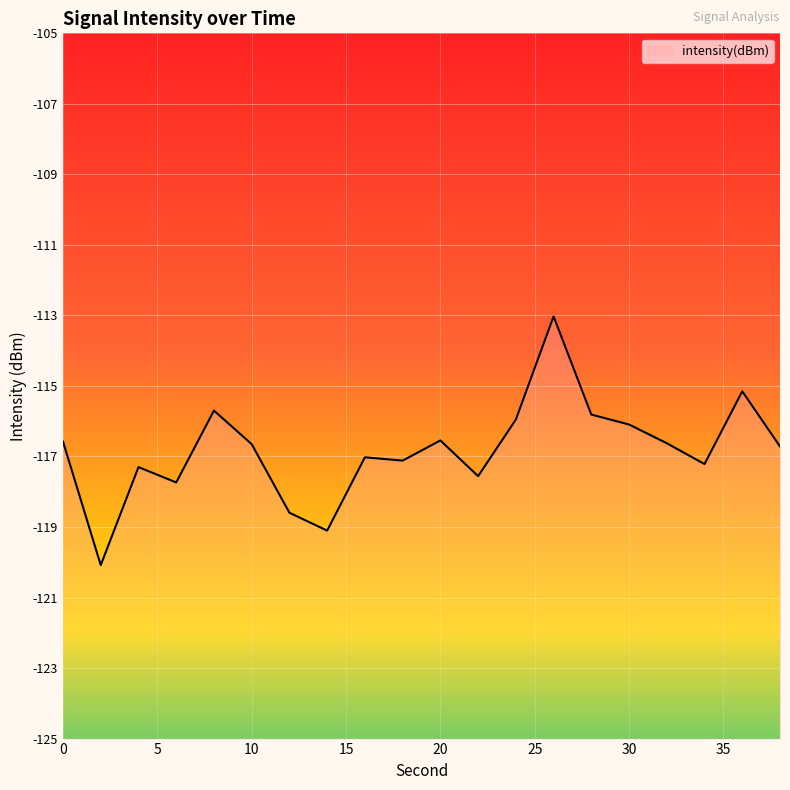

Is it true that the value at 14 is -180.2?

False